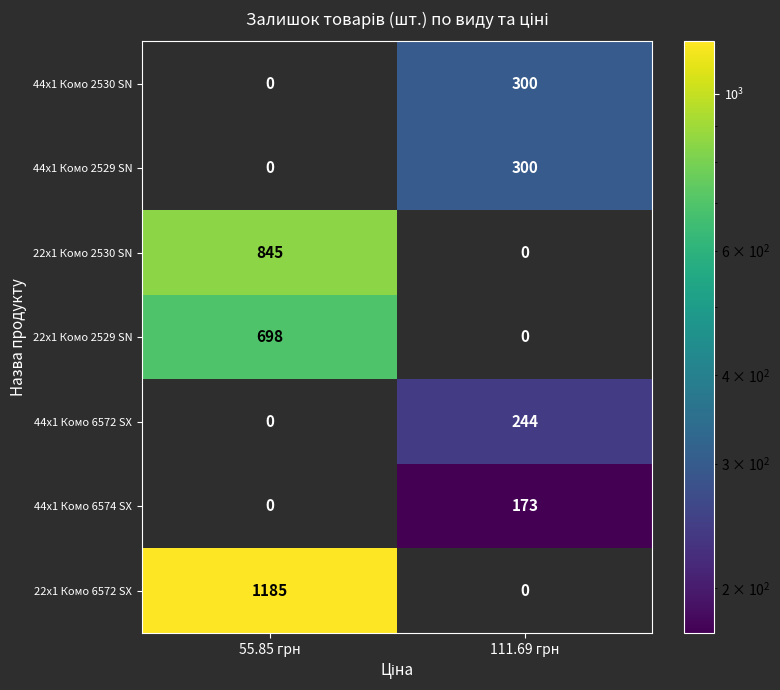

At which category is the sum across all series the highest?

55.85 грн